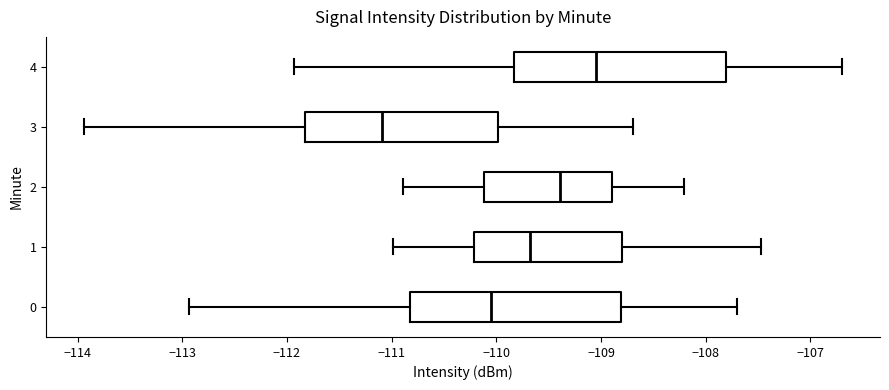

Where does the right whisker of the box at y = 0 end on the x-axis? The values are not printed on the chart, so give them approximately, as read against the axis.

-107.7